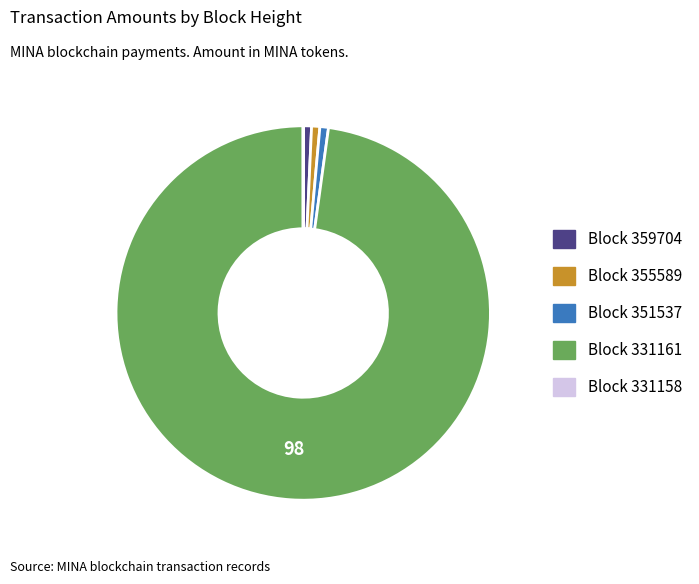

Is there any slice that represents more than half of the pie?

Yes